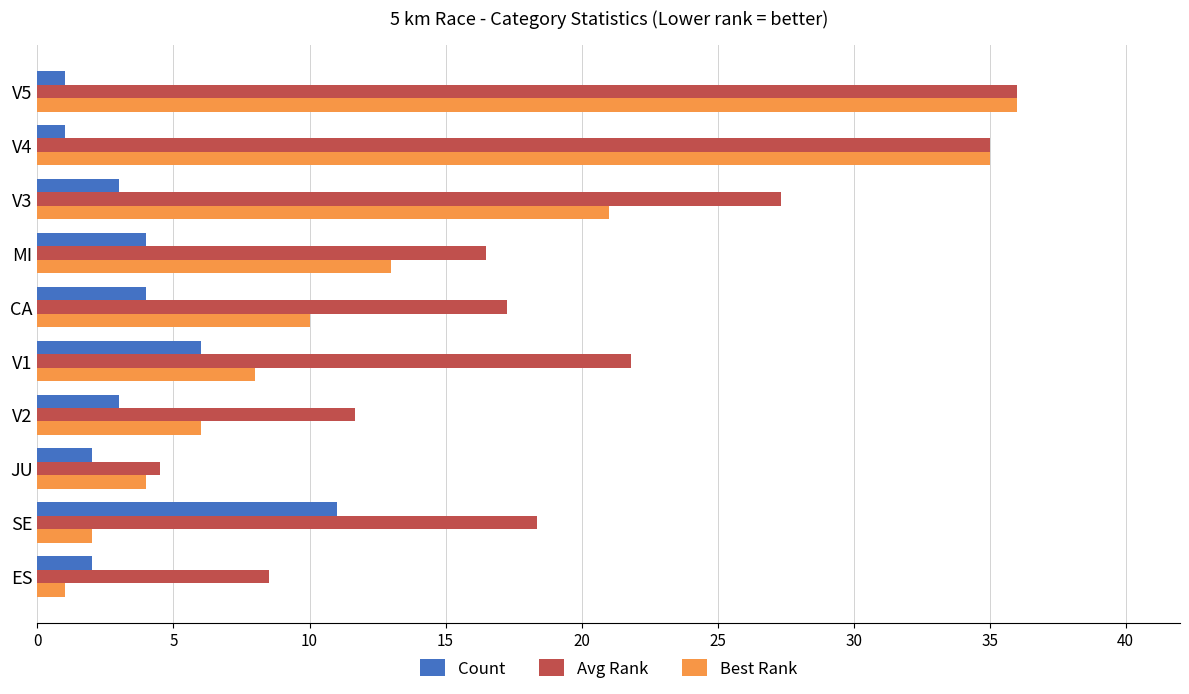

What is the average value of the Avg Rank series?

19.7